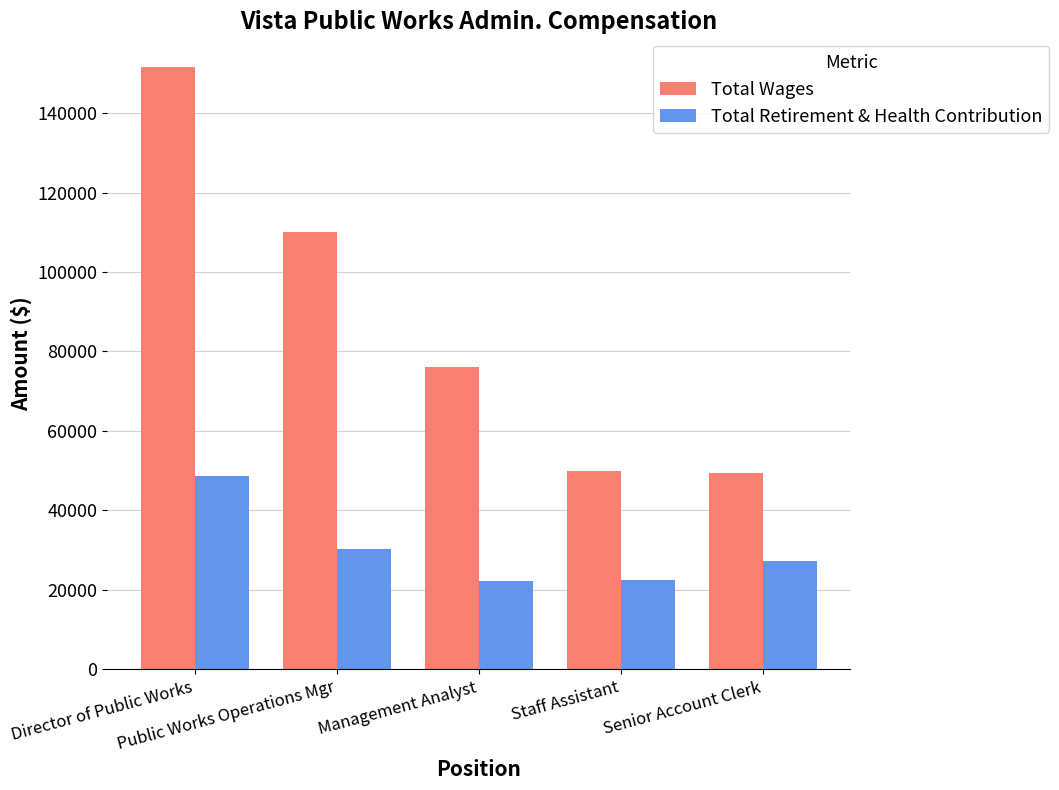

Between Public Works Operations Mgr and Staff Assistant, which series saw the biggest shift?

Total Wages